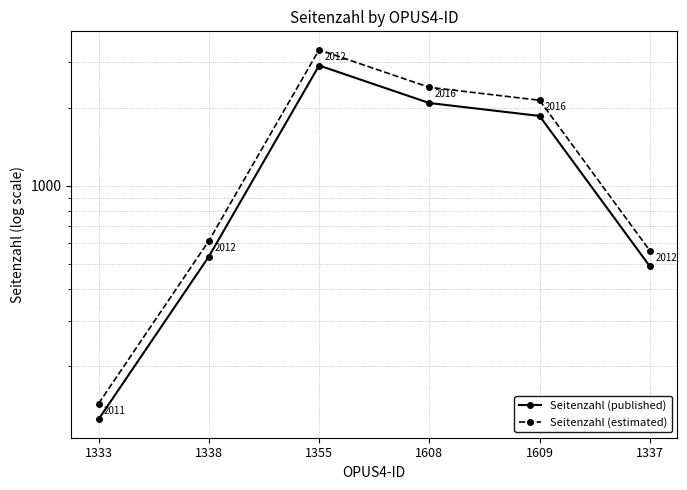

What is the approximate value of Seitenzahl (published) at 1355?

2916.0